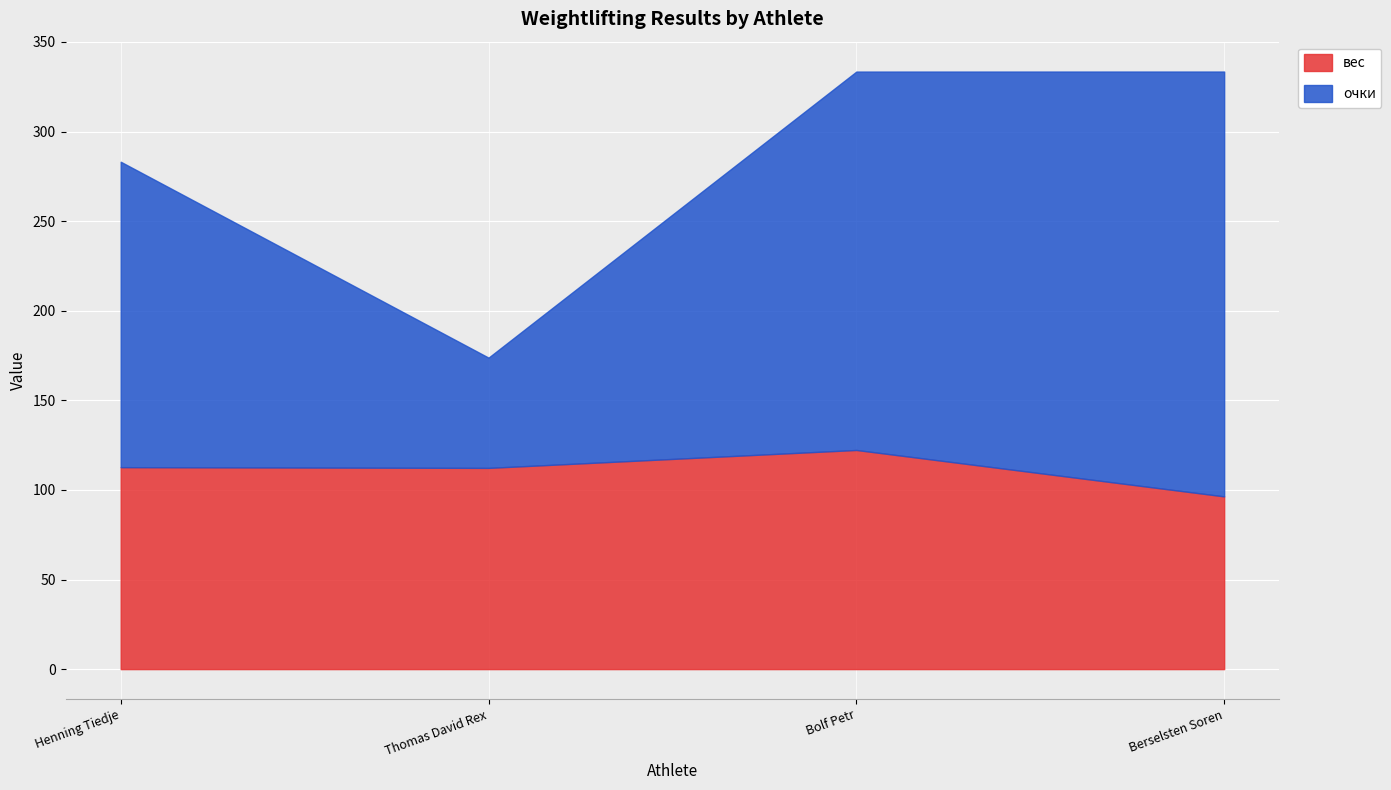

Reading left to right, list all the values displayed in this chart.

вес: 112.7	112.3	122.3	96.4
очки: 170.5	61.5	211.2	237.1